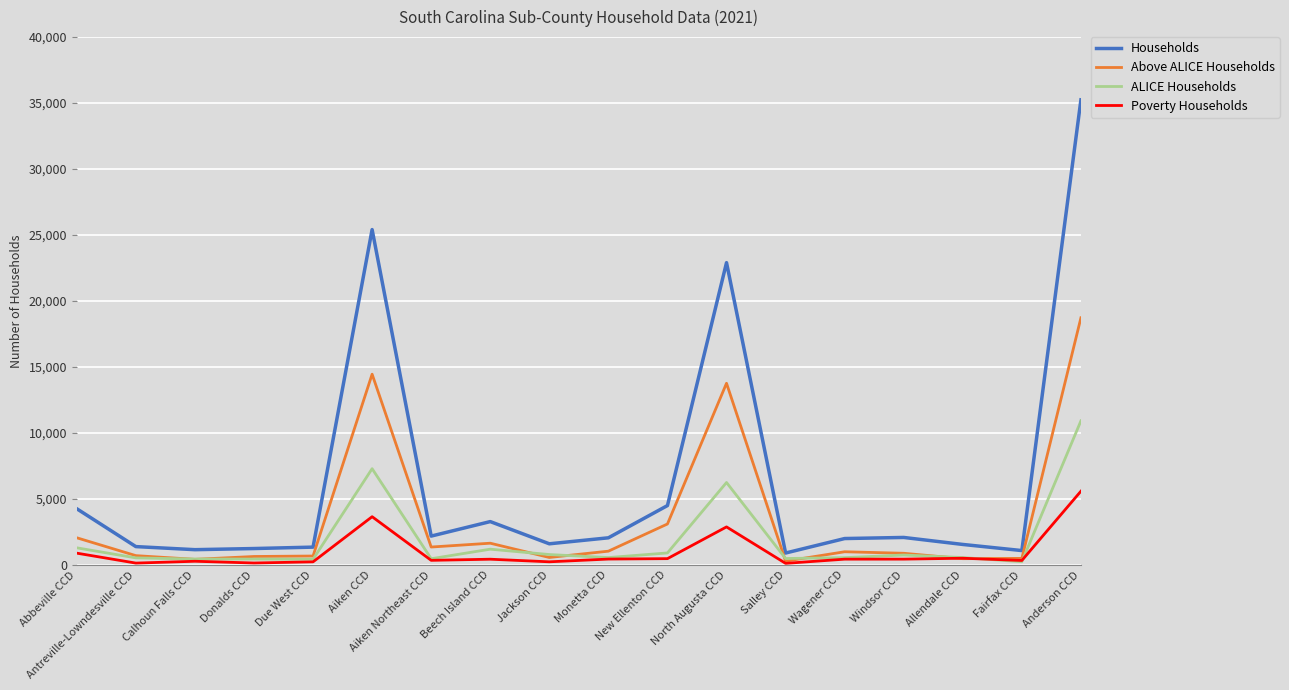

In Above ALICE Households, how many points are lower than both neighbors (excluding endpoints)?

5